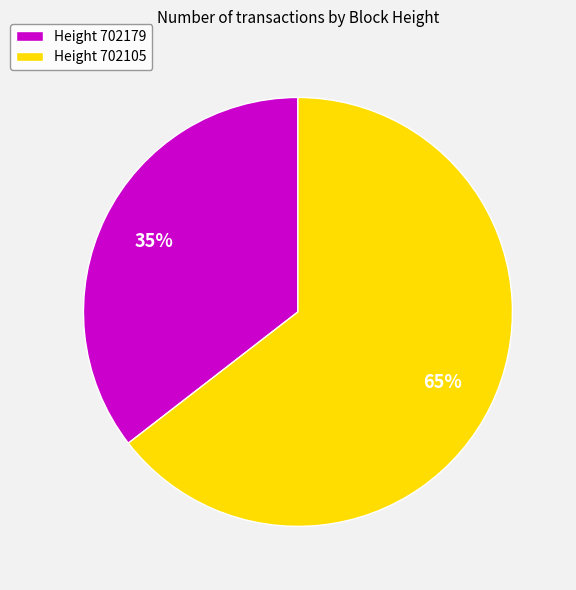

Rank the categories by value from lowest to highest.

Height 702179, Height 702105